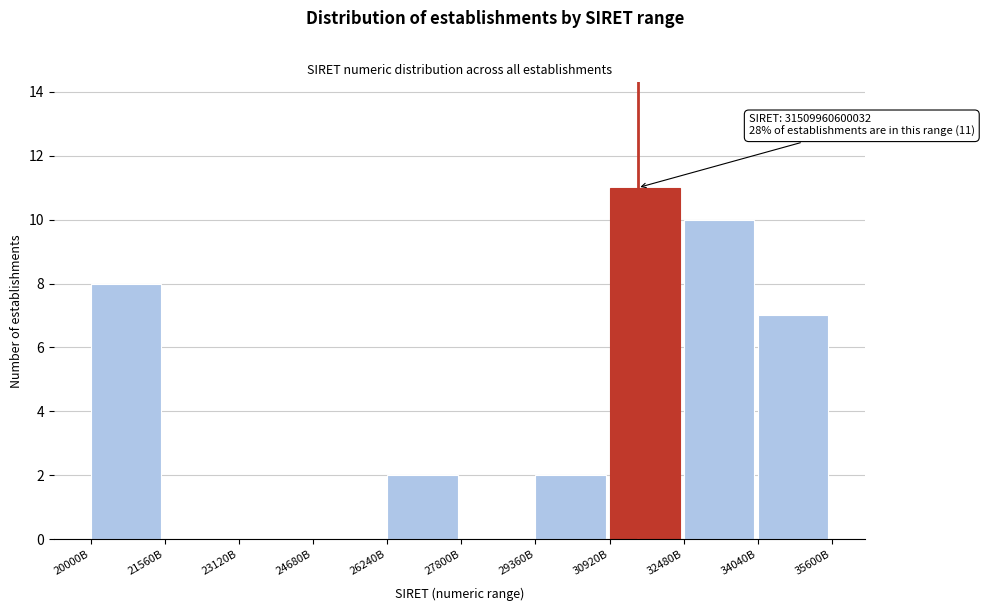

Reading left to right, list all the values displayed in this chart.

20000B=8	21560B=0	23120B=0	24680B=0	26240B=2	27800B=0	29360B=2	30920B=11	32480B=10	34040B=7